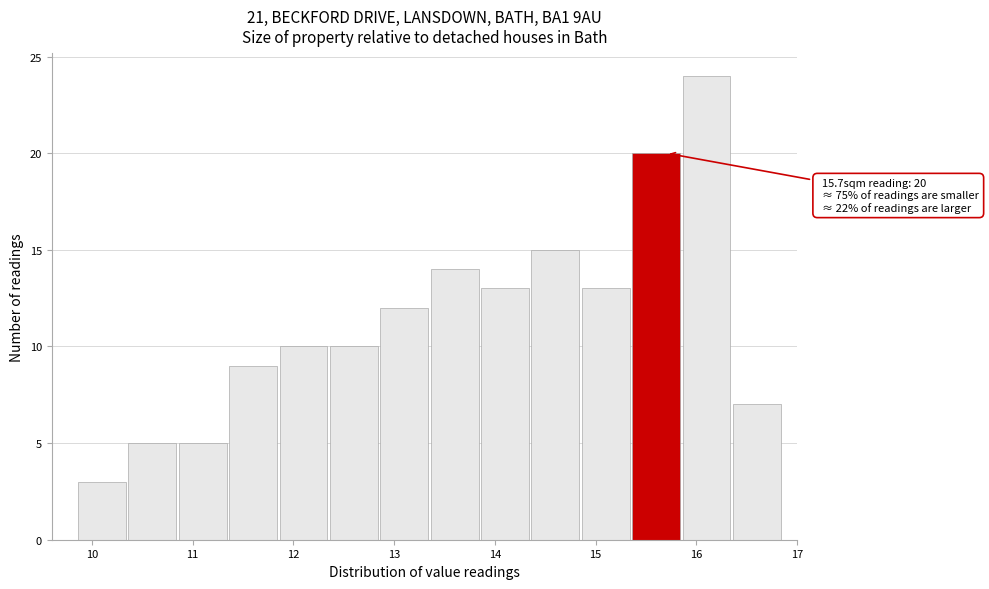

Which range on the x-axis has the tallest bar?

15.85 to 16.35